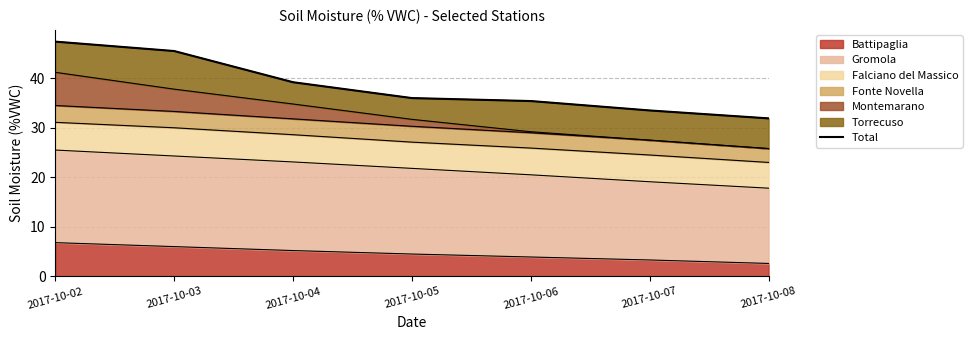

What is the change in value from 2017-10-03 to 2017-10-04?

-6.3